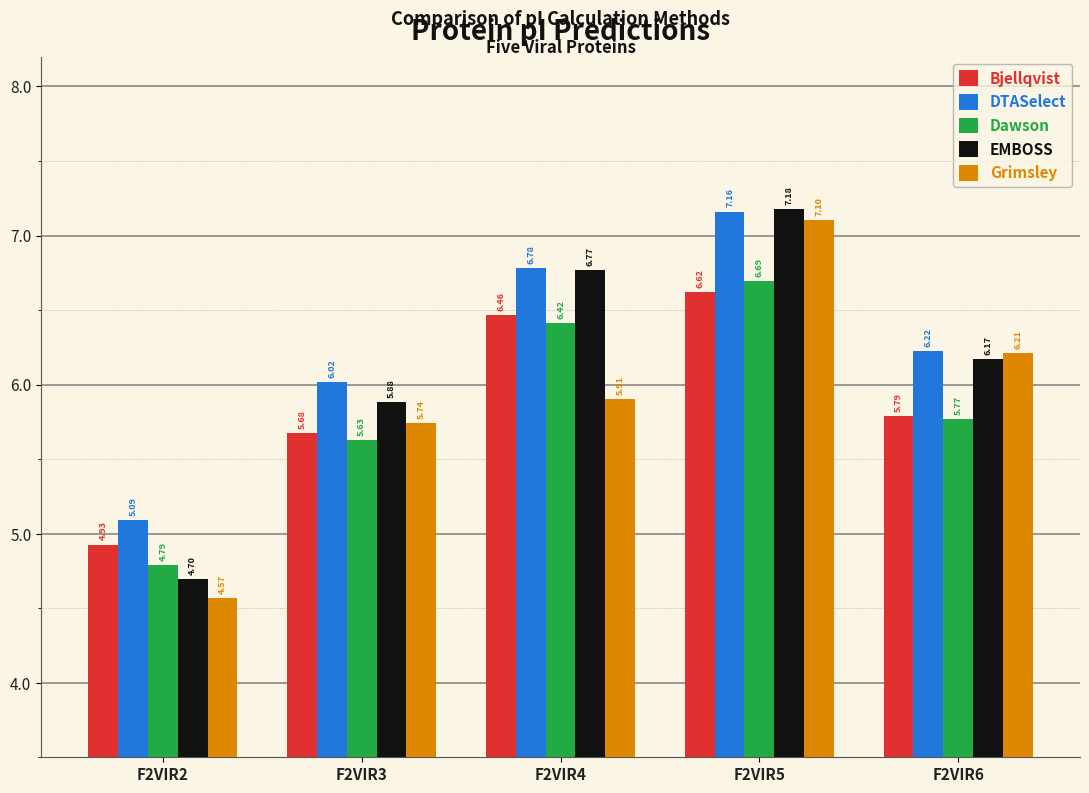

At which category is the sum across all series the highest?

F2VIR5